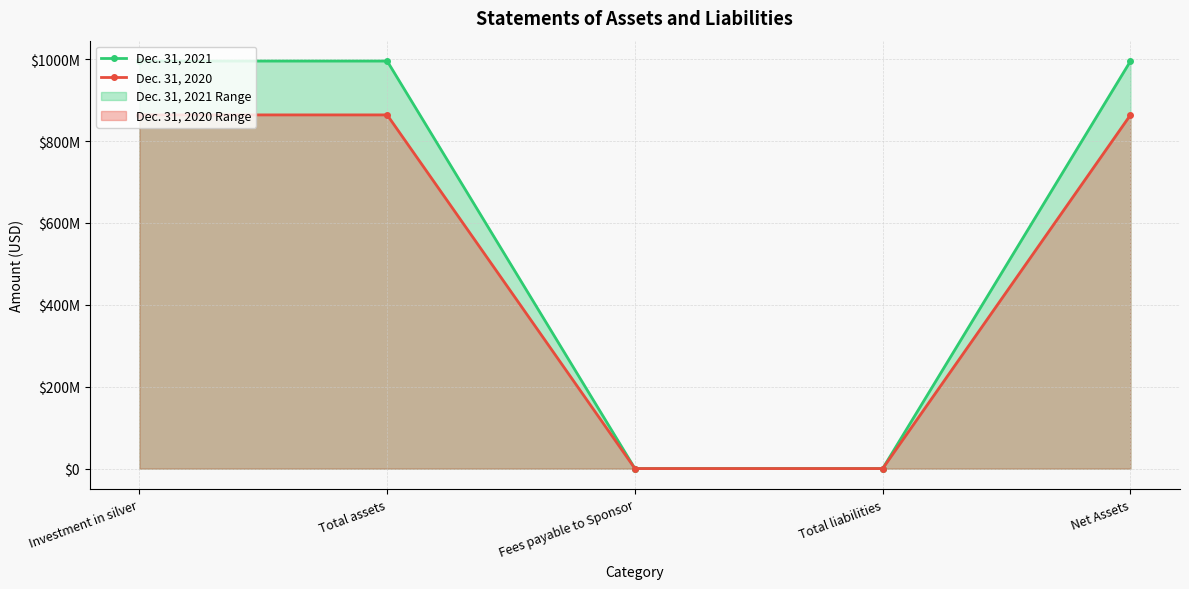

Which has a higher value, Net Assets or Investment in silver?

Investment in silver